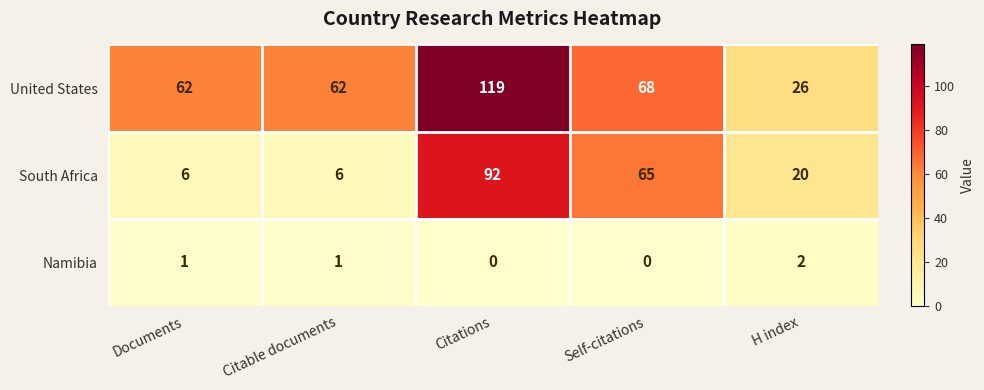

What is the maximum value shown in the chart?

119